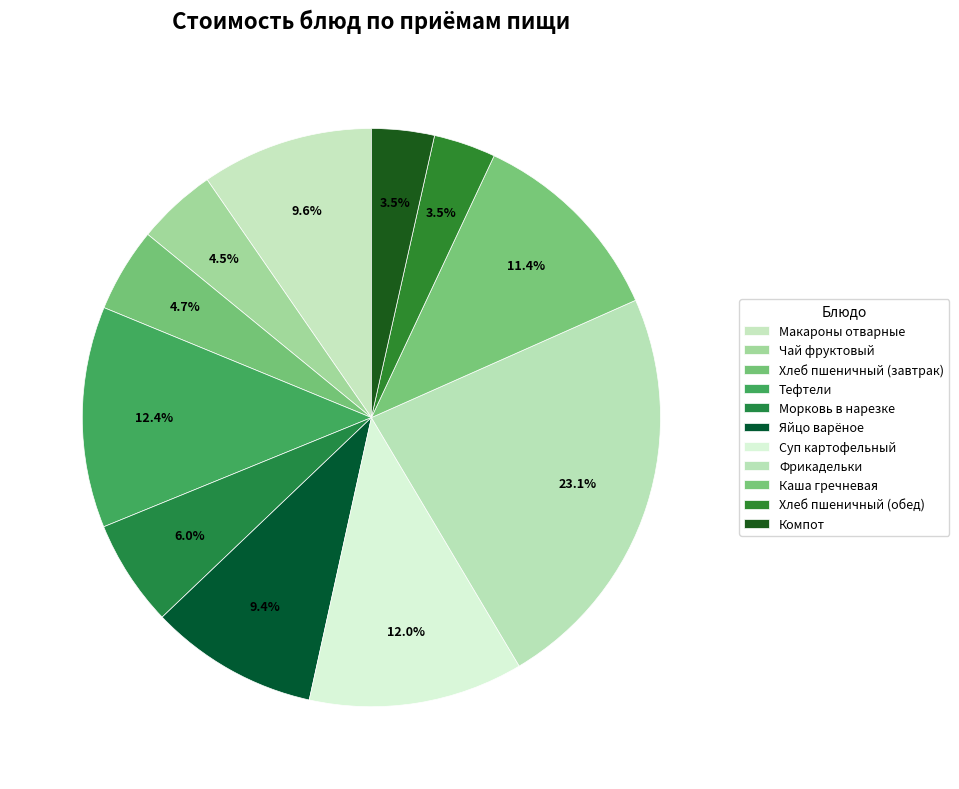

What is the change in value from Фрикадельки to Каша гречневая?

-19.9